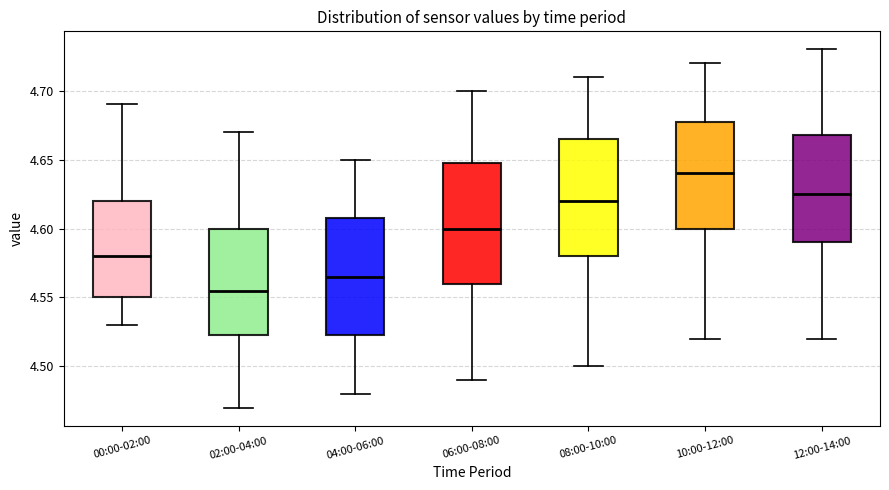

Reading left to right, transcribe this box plot: for each box, give where its median line is, the range the box spans, and where its two whiskers end, as read against the y-axis. The values are not printed on the chart, so give them approximately, as read against the axis.

00:00-02:00: median 4.580, box 4.550 to 4.620, whiskers 4.530 to 4.690
02:00-04:00: median 4.555, box 4.525 to 4.600, whiskers 4.470 to 4.670
04:00-06:00: median 4.565, box 4.525 to 4.610, whiskers 4.480 to 4.650
06:00-08:00: median 4.600, box 4.560 to 4.650, whiskers 4.490 to 4.700
08:00-10:00: median 4.620, box 4.580 to 4.665, whiskers 4.500 to 4.710
10:00-12:00: median 4.640, box 4.600 to 4.680, whiskers 4.520 to 4.720
12:00-14:00: median 4.625, box 4.590 to 4.670, whiskers 4.520 to 4.730